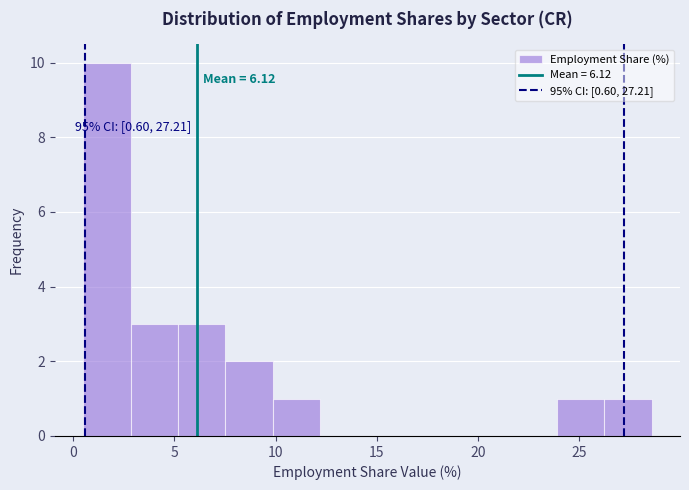

Which range on the x-axis has the tallest bar?

0.5 to 3.0